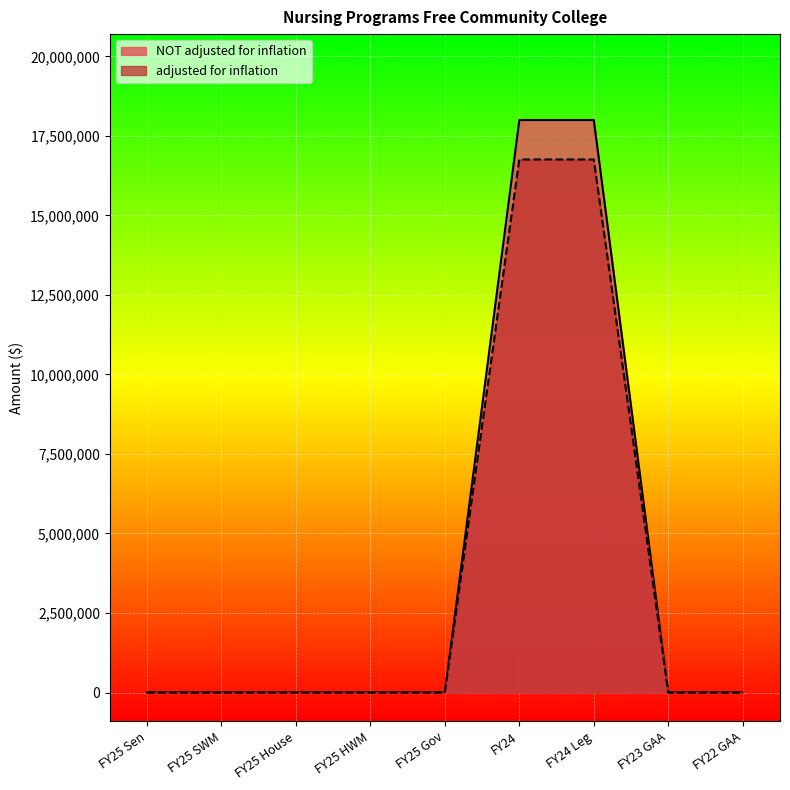

Which category has the lowest value across all series?

FY25 Sen